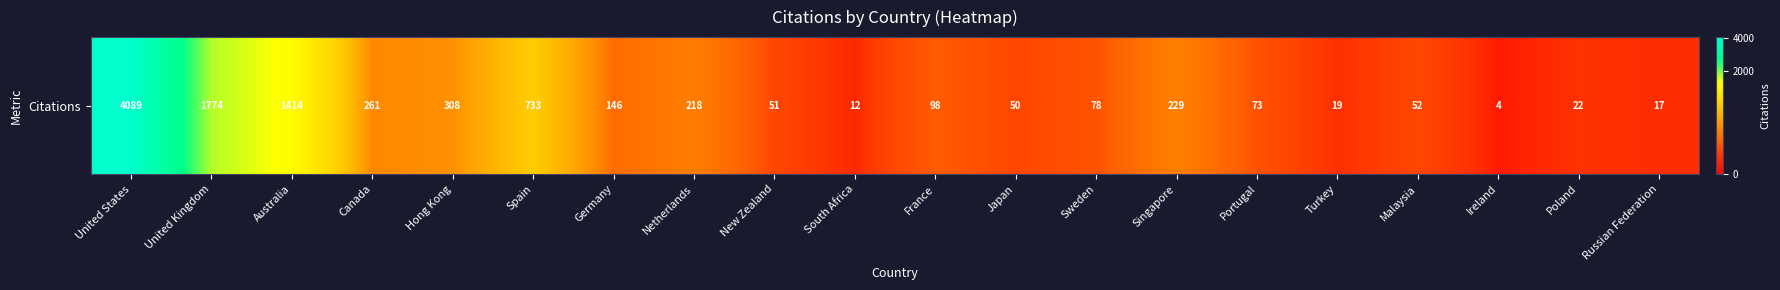

Rank the categories by value from highest to lowest.

United States, United Kingdom, Australia, Spain, Hong Kong, Canada, Singapore, Netherlands, Germany, France, Sweden, Portugal, Malaysia, New Zealand, Japan, Poland, Turkey, Russian Federation, South Africa, Ireland